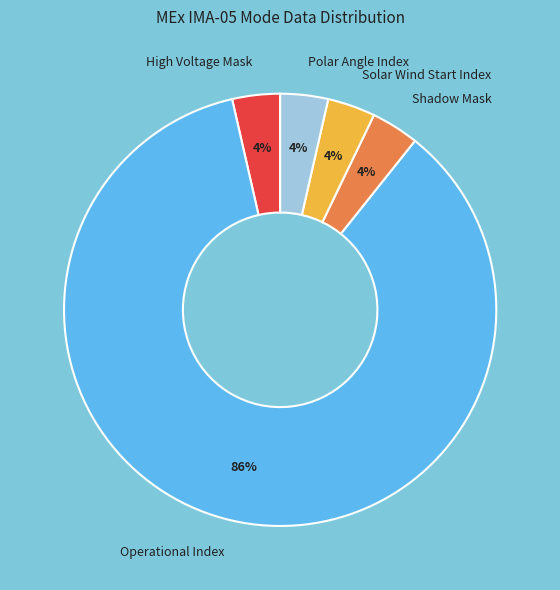

Is there any slice that represents more than half of the pie?

Yes